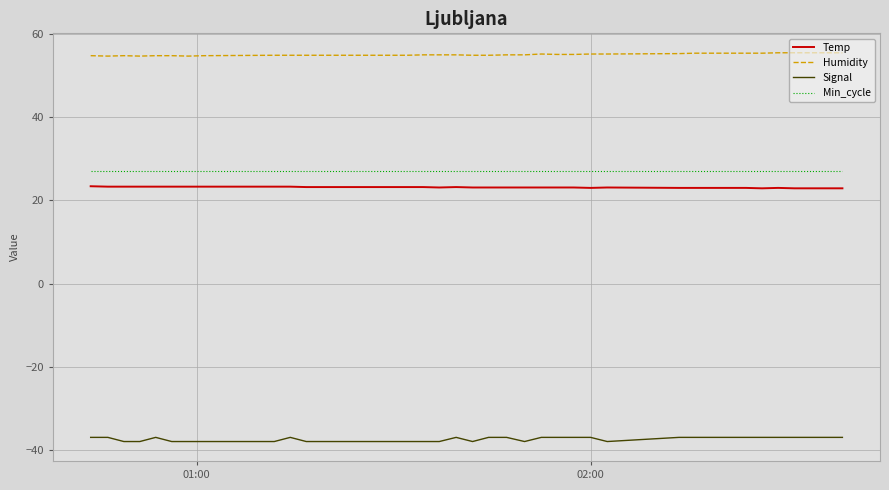

Does the chart have visible grid lines?

Yes